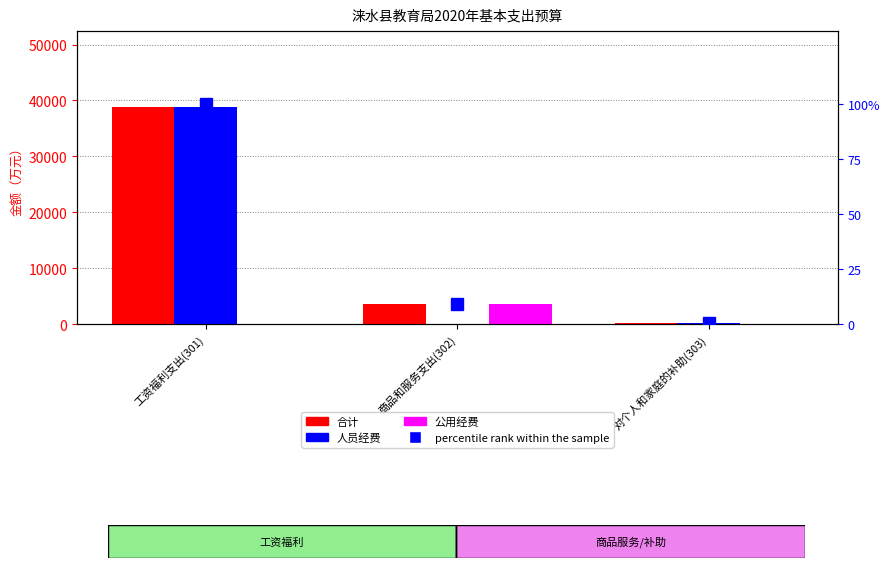

What are all the series names shown in the legend?

合计, 人员经费, 公用经费, percentile rank